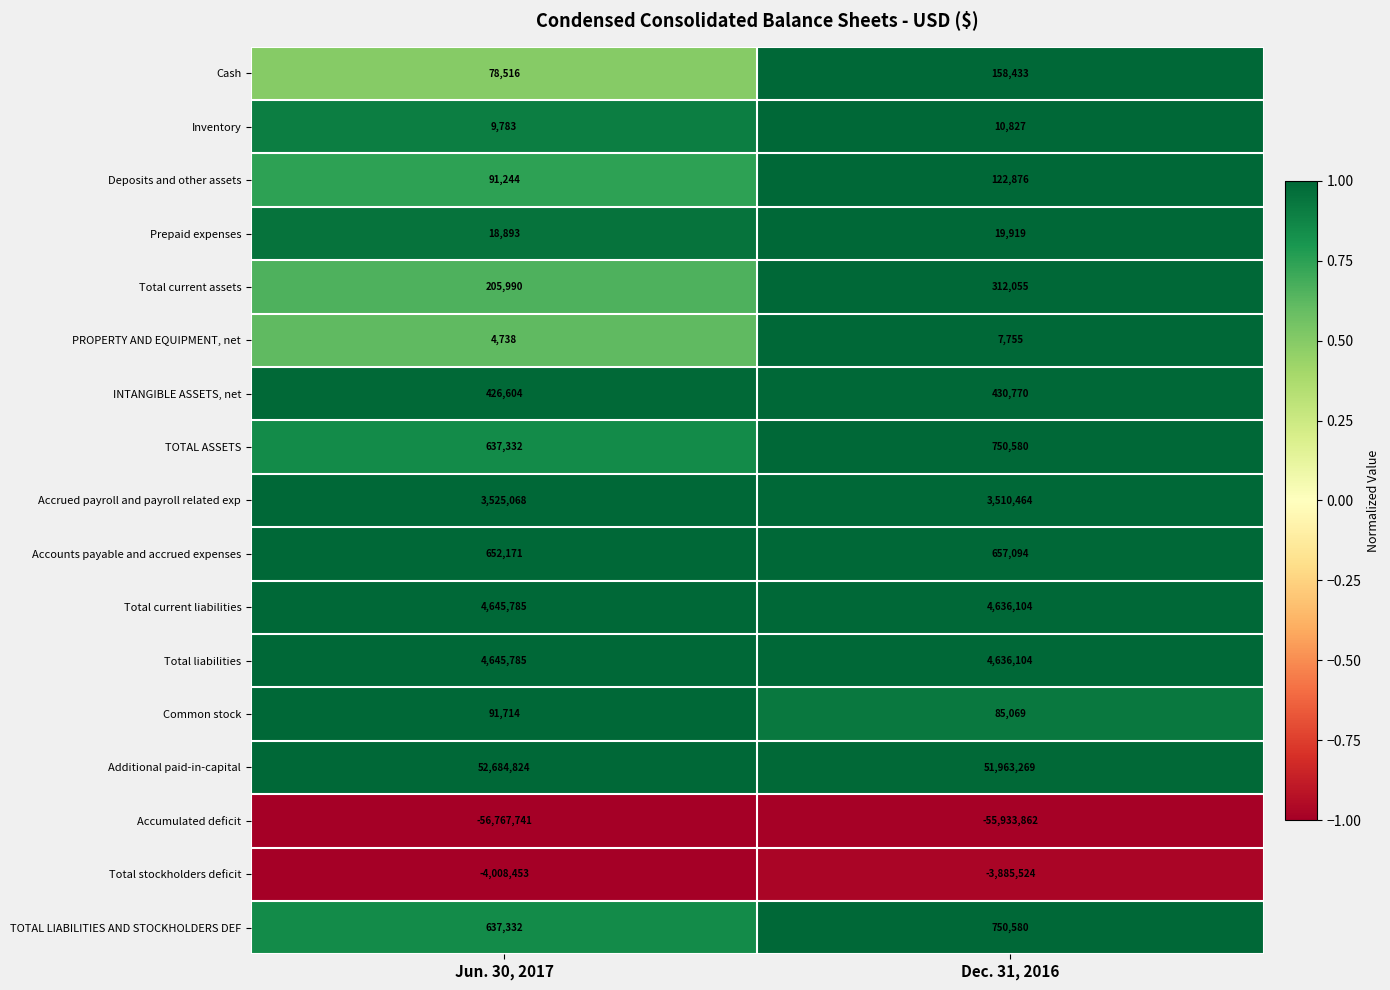

What is the greatest value displayed?

52684824